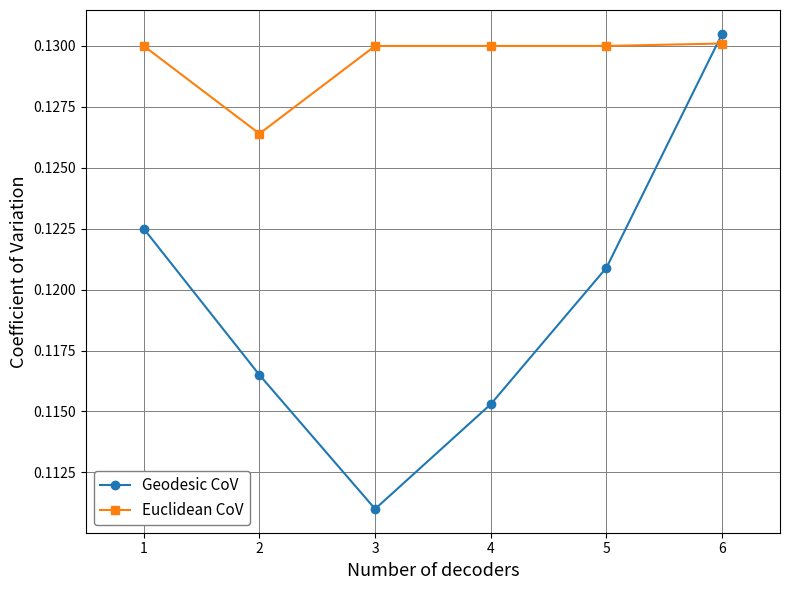

How many Euclidean CoV values are between 0 and 1?

6